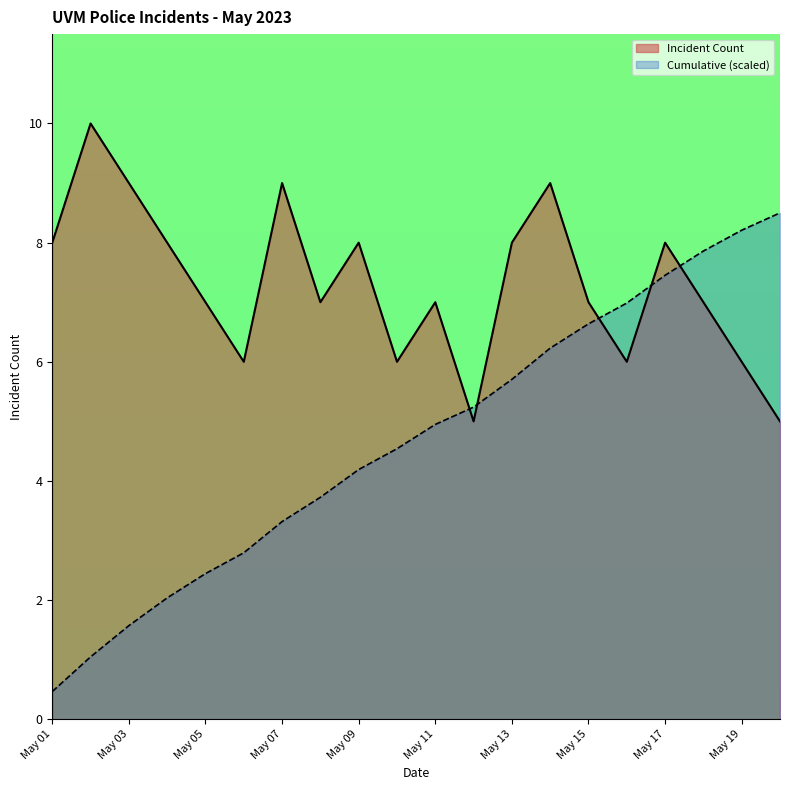

What is the maximum value shown in the chart?

10.0